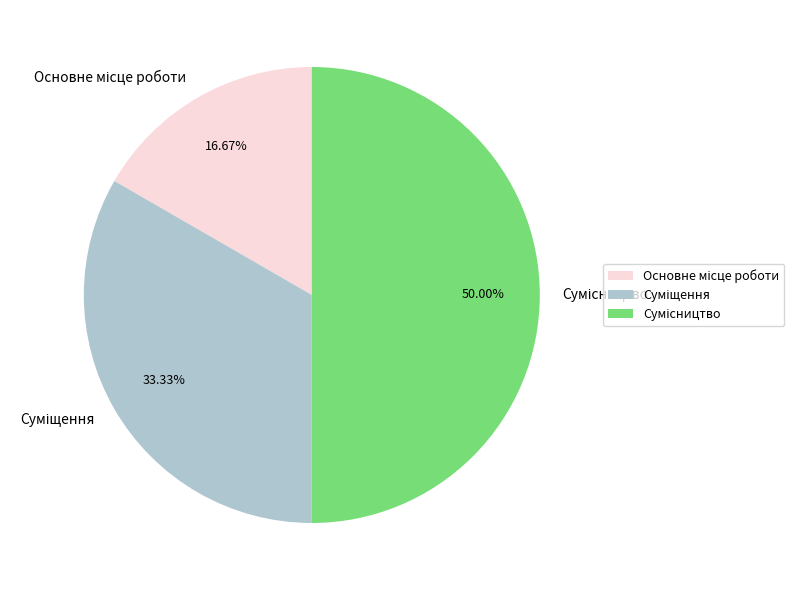

What percentage is NOT represented by Основне місце роботи?

83.3%